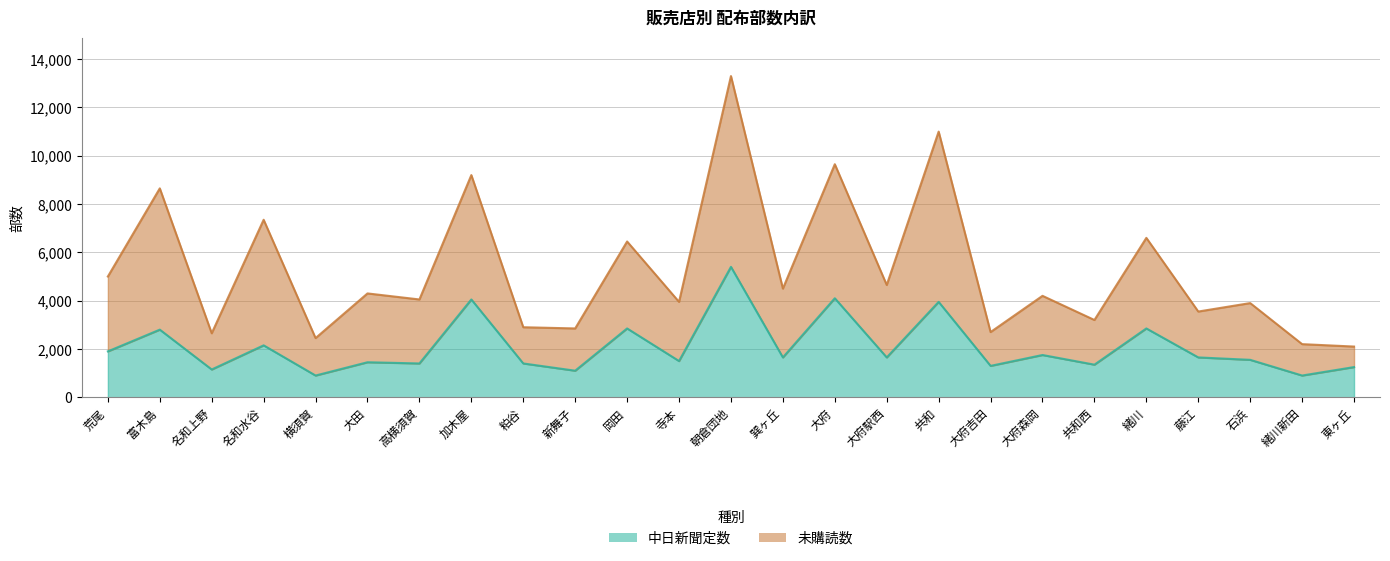

How many data points in 中日新聞定数 are less than 1650?

12